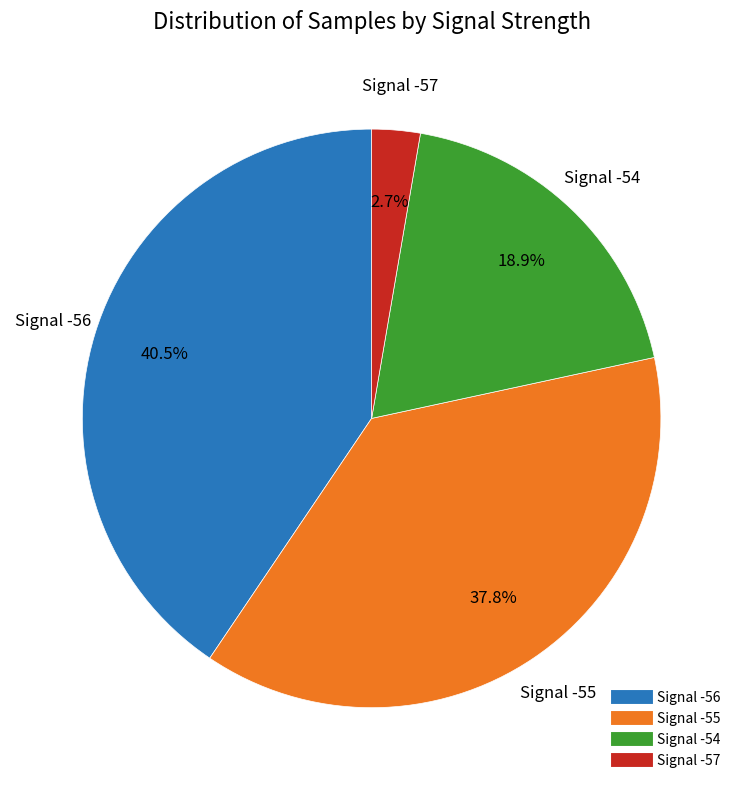

Approximately how many times larger is the value at Signal -56 compared to Signal -55?

1.1